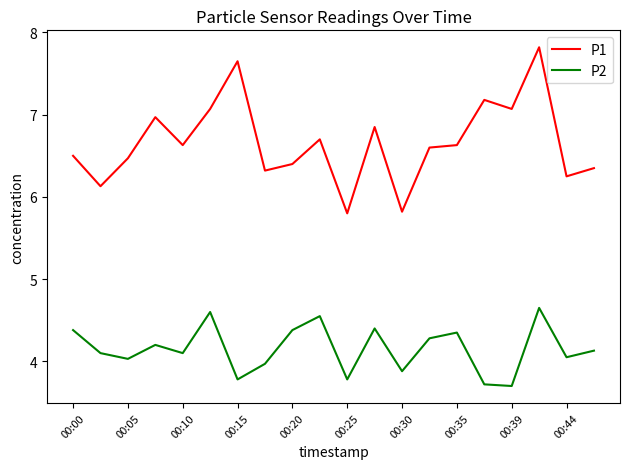

List the series in order of their peak value, lowest first.

P2, P1